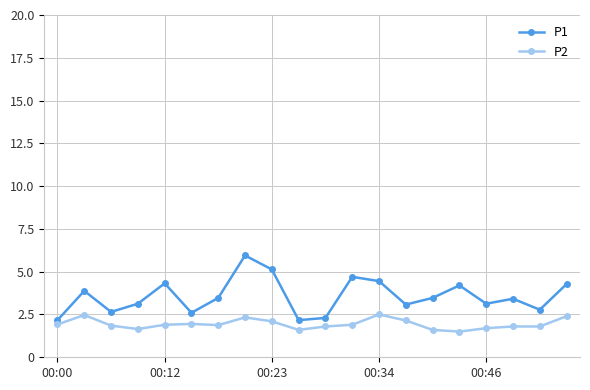

What are all the series names shown in the legend?

P1, P2